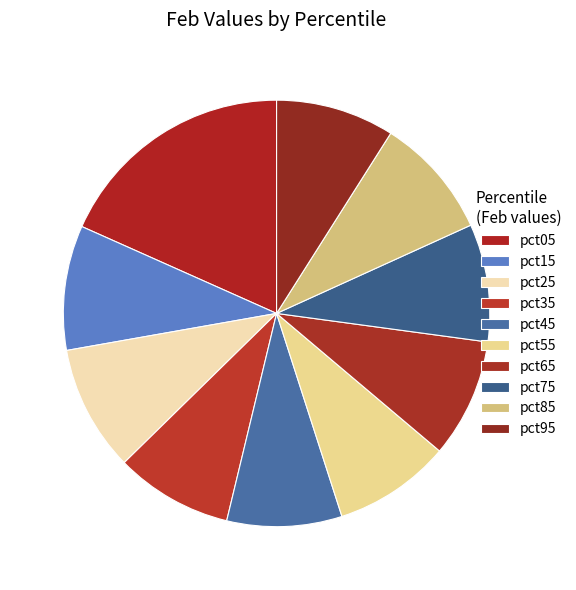

Combined, do pct75 and pct25 account for over 50%?

No